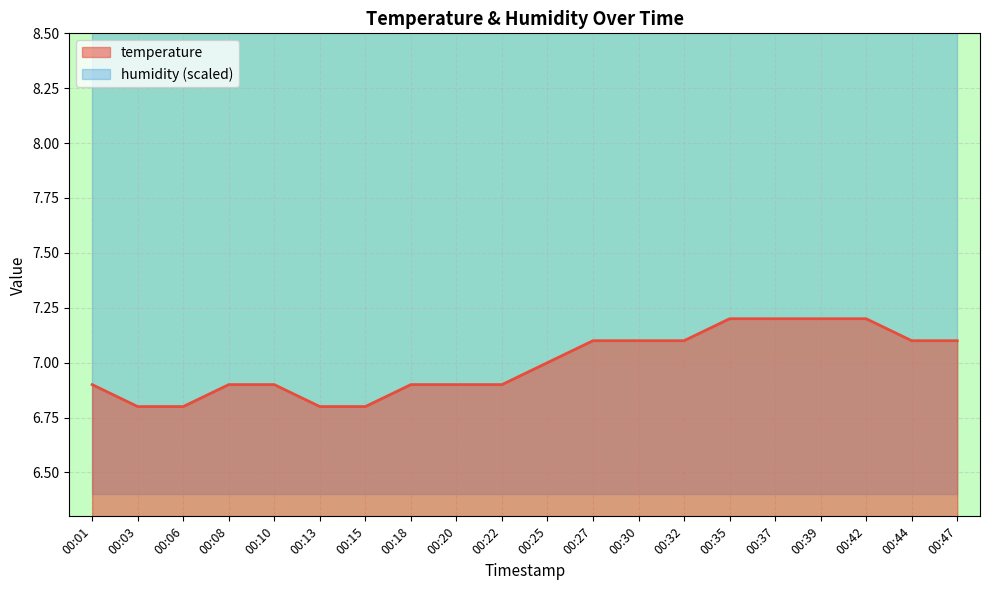

What is the sum of all values?

139.9